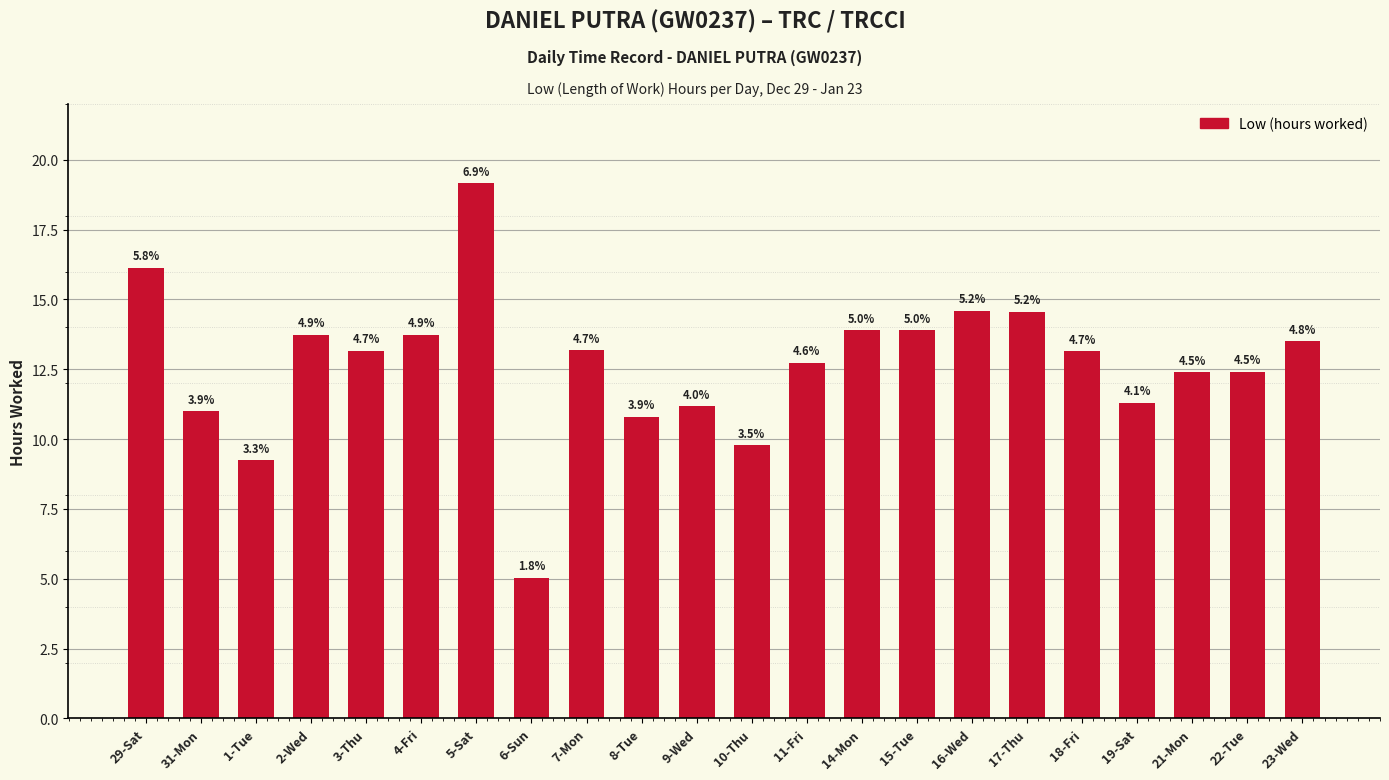

Does the chart contain any negative values?

No